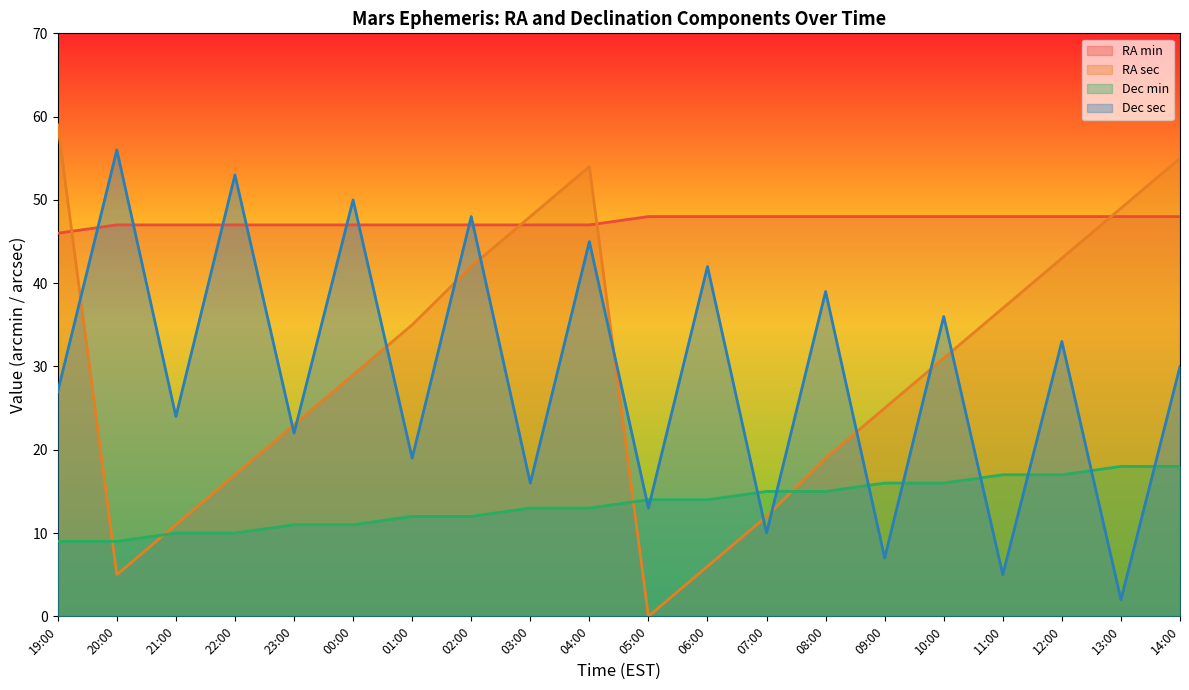

Which series has the largest total across all categories?

RA min